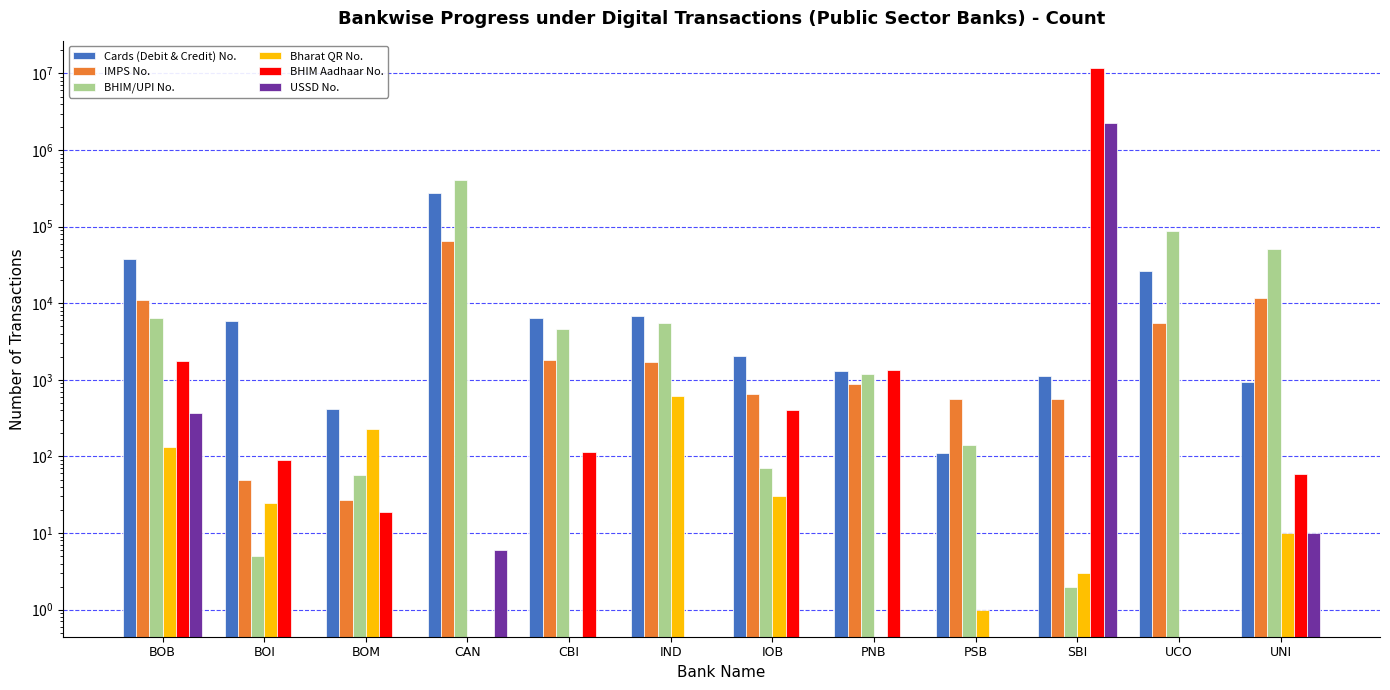

What is the average value of the Cards (Debit & Credit) No. series?

30131